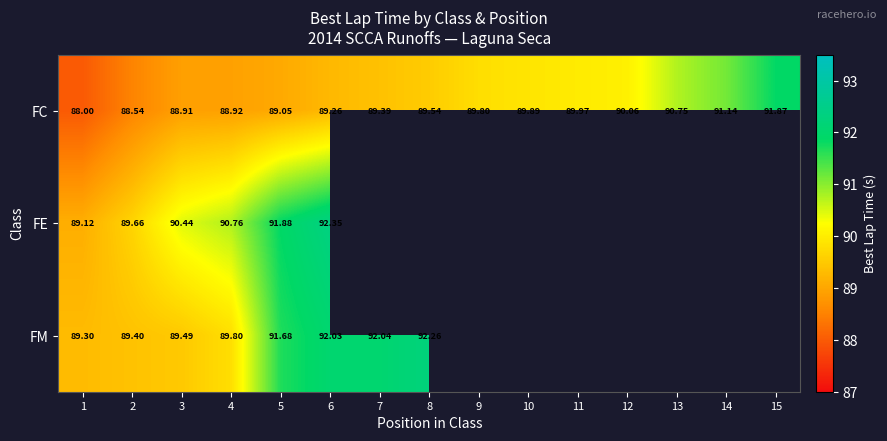

What is the approximate value of FE at 3?

90.4